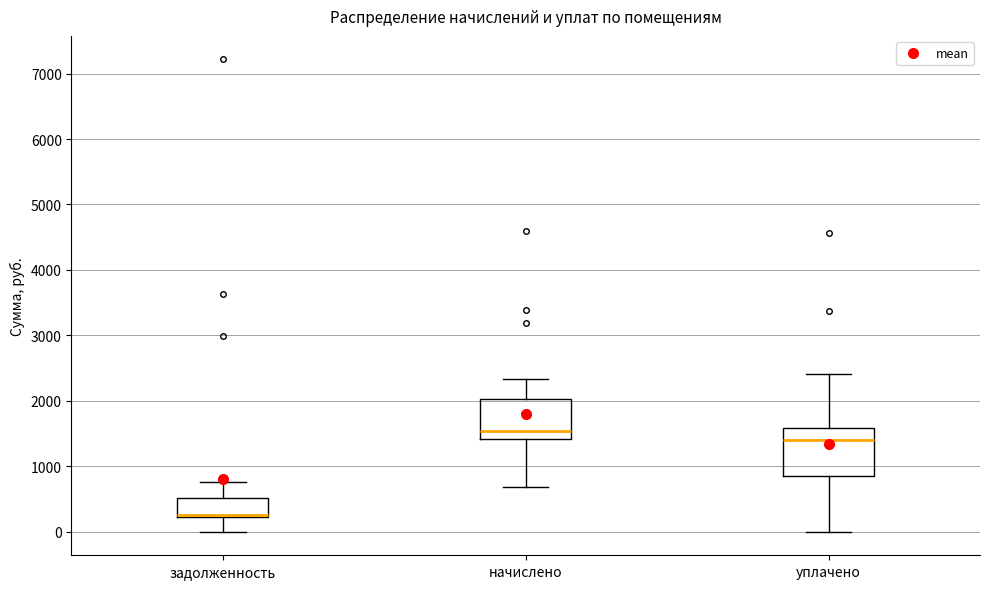

Reading left to right, read every box against the y-axis: the position of its median line, the range the box covers, and the ends of its whiskers. The values are not printed on the chart, so give them approximately, as read against the axis.

задолженность: median 300, box 200 to 500, whiskers 0 to 800
начислено: median 1500, box 1400 to 2000, whiskers 700 to 2300
уплачено: median 1400, box 900 to 1600, whiskers 0 to 2400